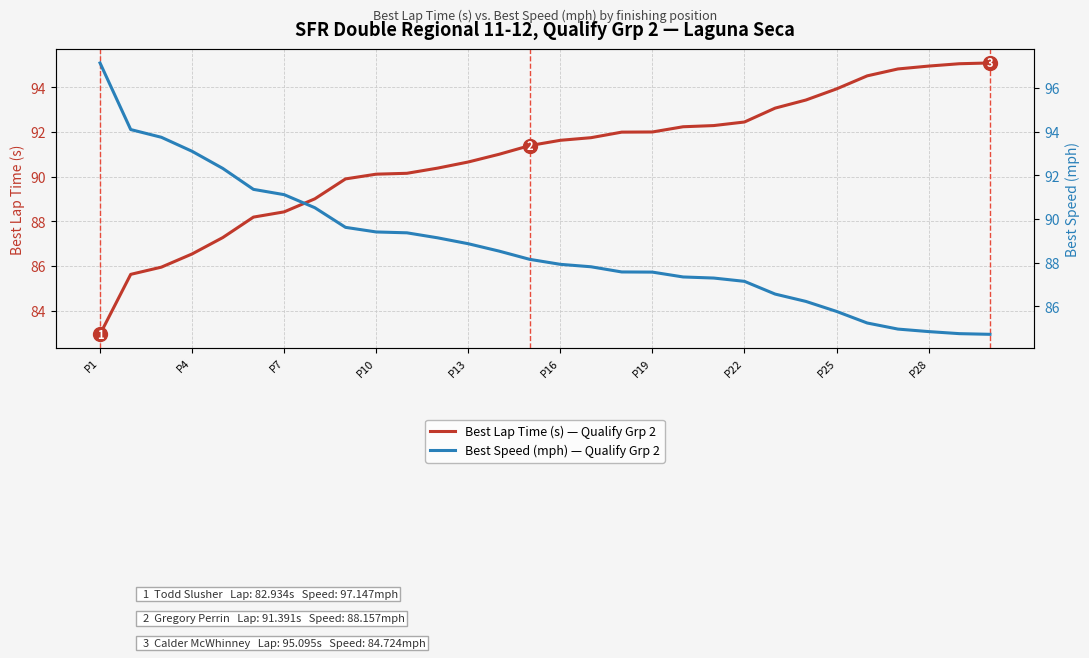

Is it true that Best Lap Time (s) — Qualify Grp 2 equals 88.4 at P7?

True